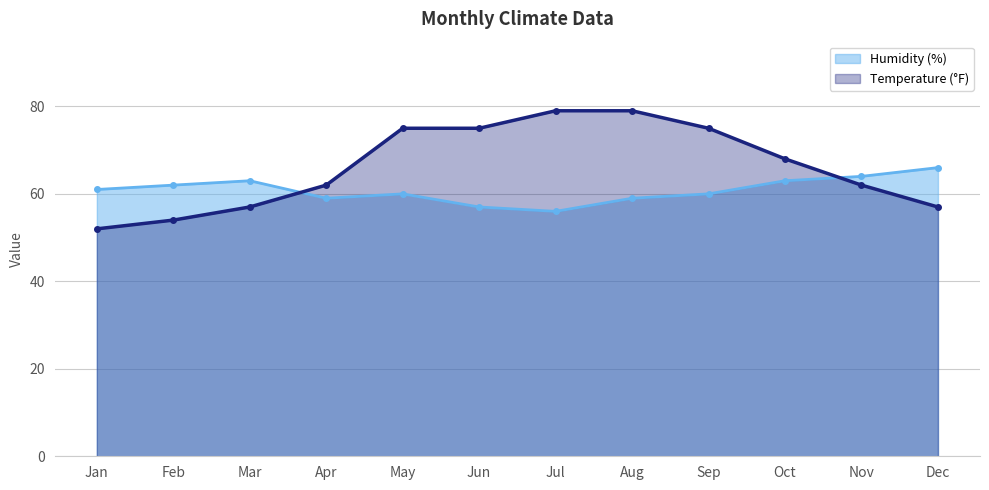

At how many categories does at least one series exceed 58?

12